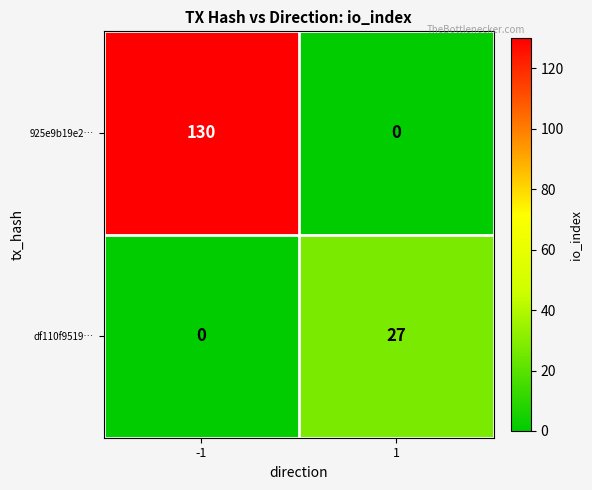

Reading right to left, transcribe all the data shown in this chart.

925e9b19e2…: 0	130
df110f9519…: 27	0